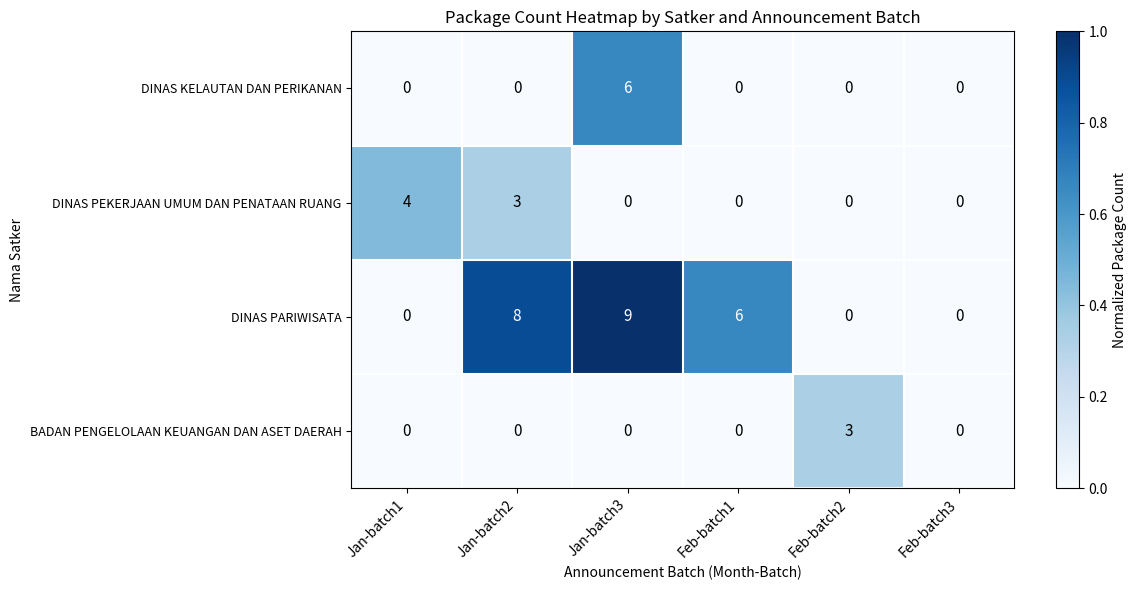

What is the sum of all DINAS KELAUTAN DAN PERIKANAN values?

6